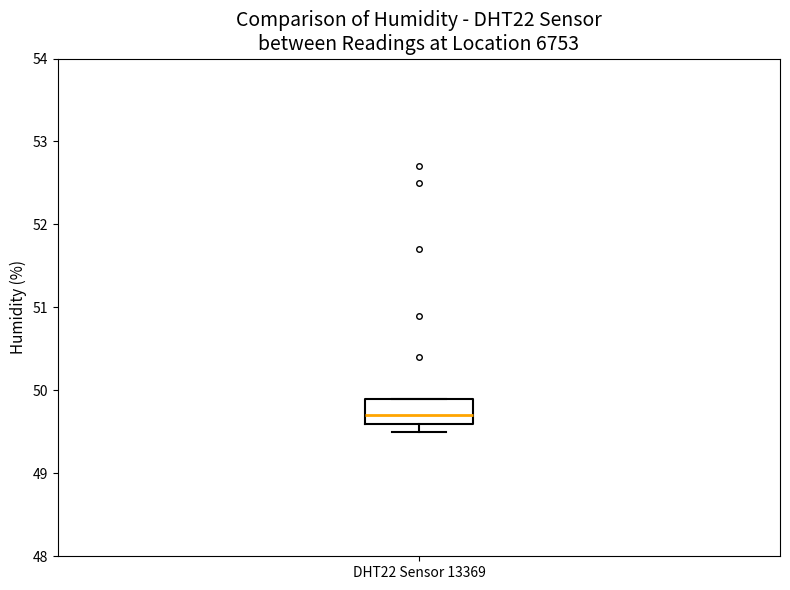

Transcribe this box plot: give where the median line is, the range the box spans, and where the two whiskers end, as read against the y-axis. The values are not printed on the chart, so give them approximately, as read against the axis.

median 49.7, box 49.6 to 49.9, whiskers 49.5 to 49.9